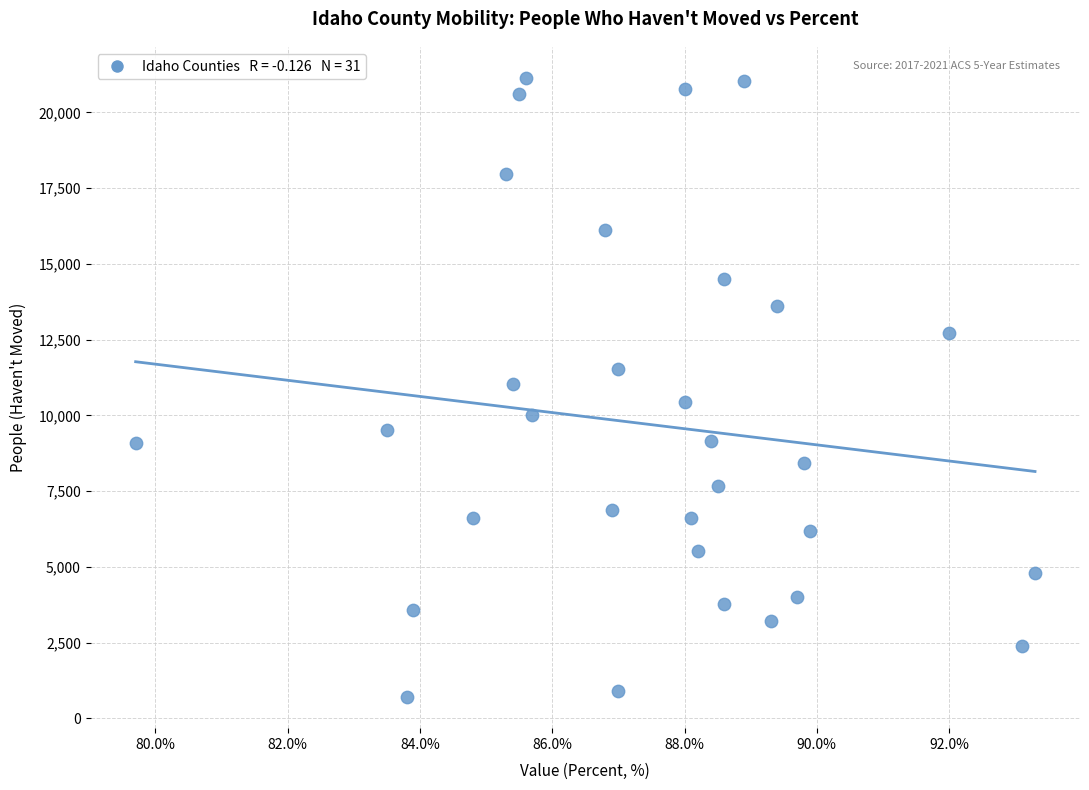

What is the range of Y values (max minus min)?

20435